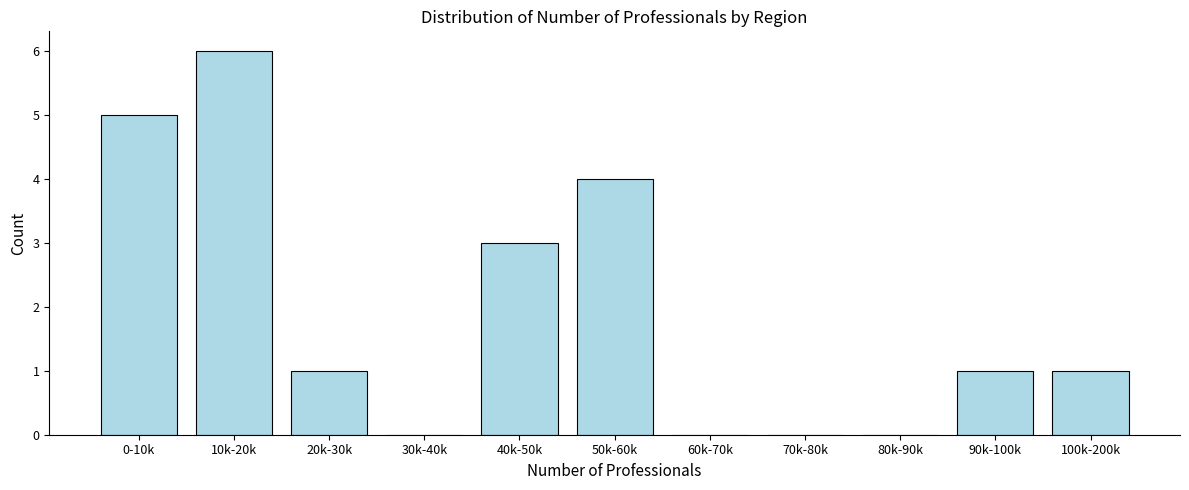

Reading left to right, list all the values displayed in this chart.

0-10k=5	10k-20k=6	20k-30k=1	30k-40k=0	40k-50k=3	50k-60k=4	60k-70k=0	70k-80k=0	80k-90k=0	90k-100k=1	100k-200k=1